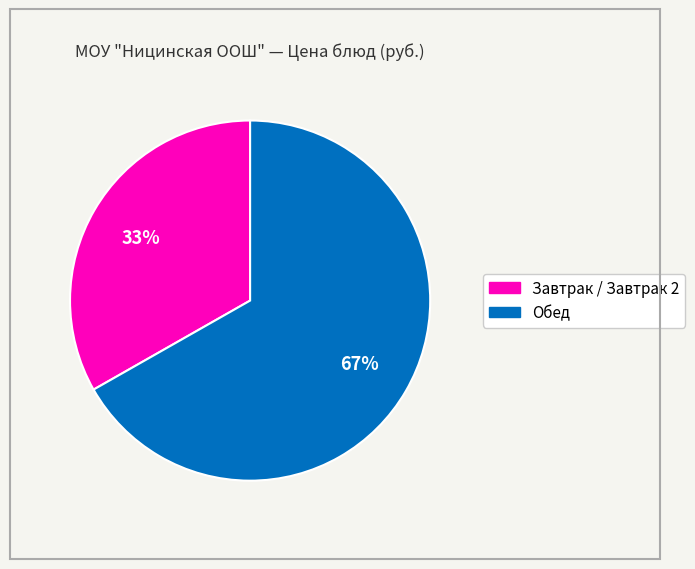

To the nearest percent, what is the difference between the largest and smallest slice percentages?

34%